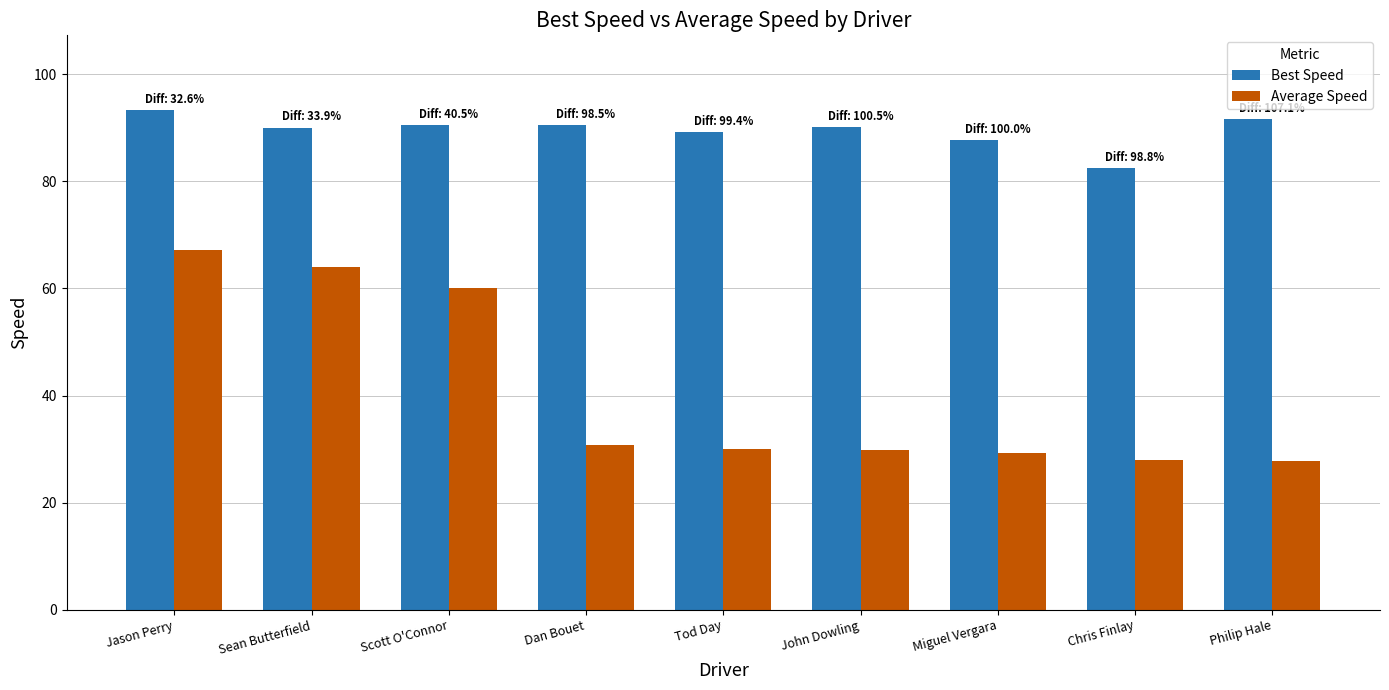

What is the total value across all series at Miguel Vergara?

117.0